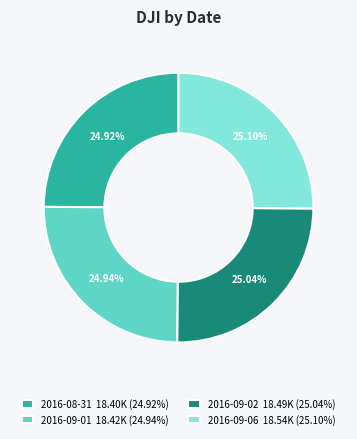

Is it true that 2016-09-06 is 17% of the pie?

False